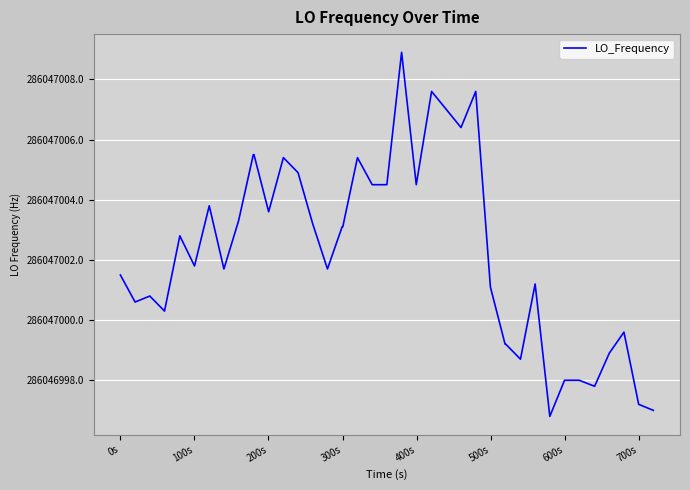

Is this an area chart (filled region under the line)?

No